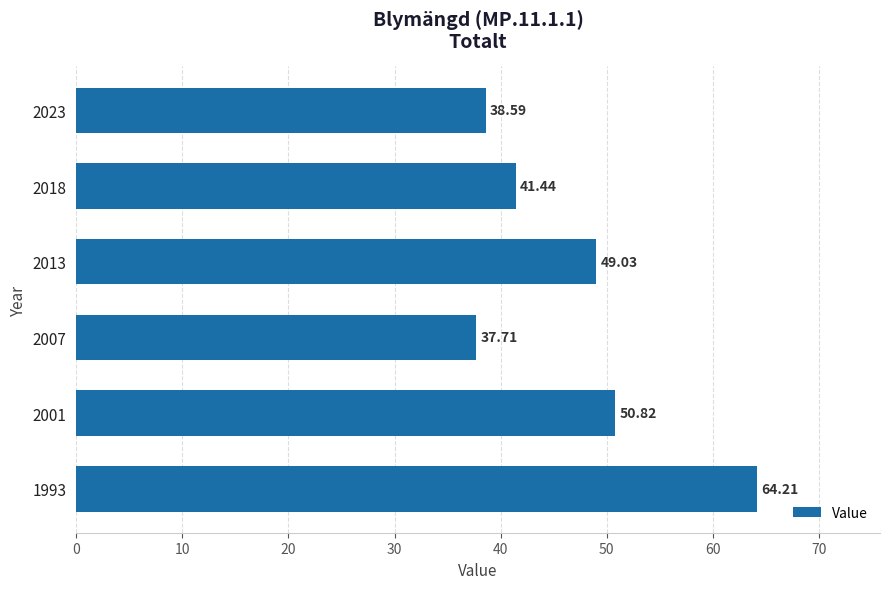

List the labels in order of value, largest first.

1993, 2001, 2013, 2018, 2023, 2007